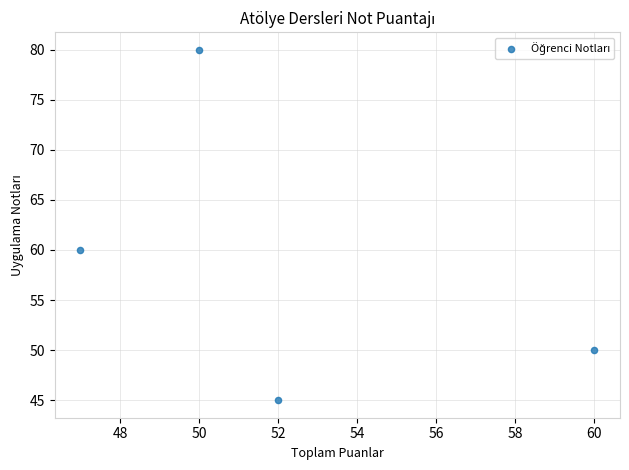

What is the range of X values (max minus min)?

13